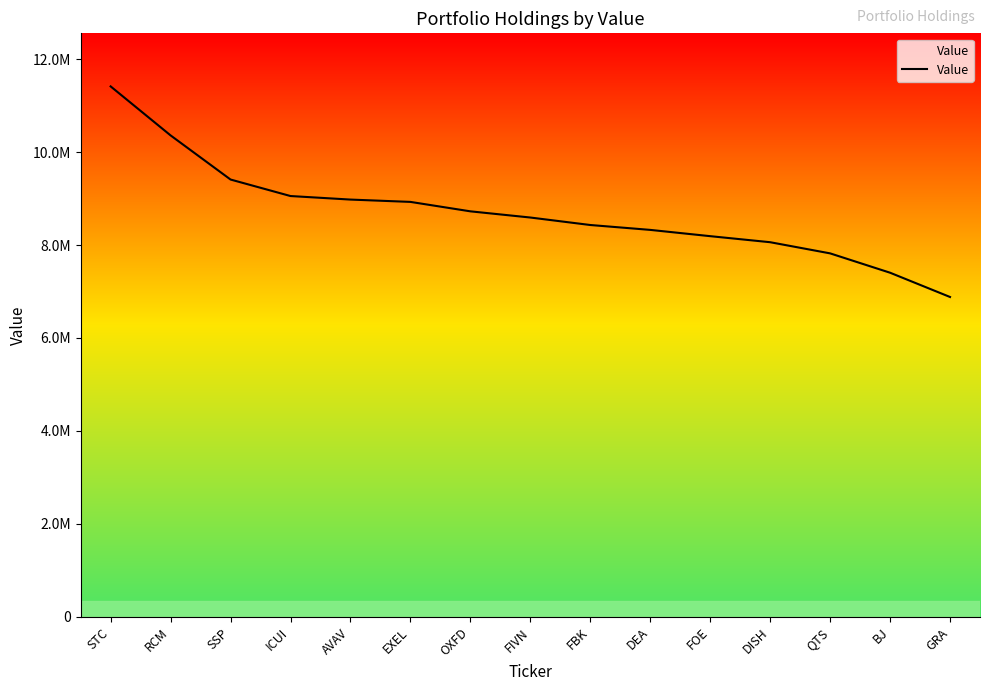

Does the chart display data point markers on the line(s)?

No